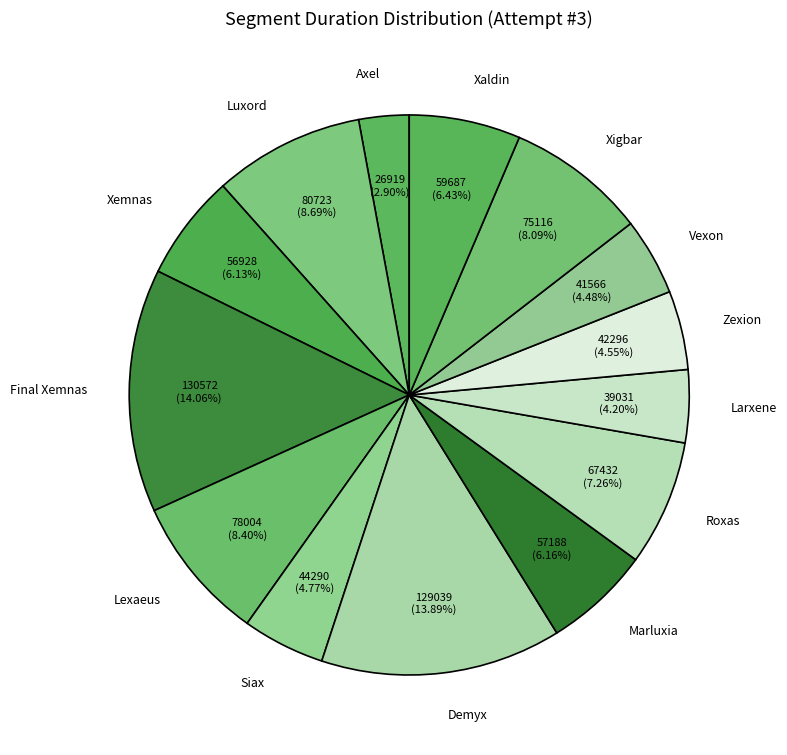

Does Siax represent more than half of the total?

No